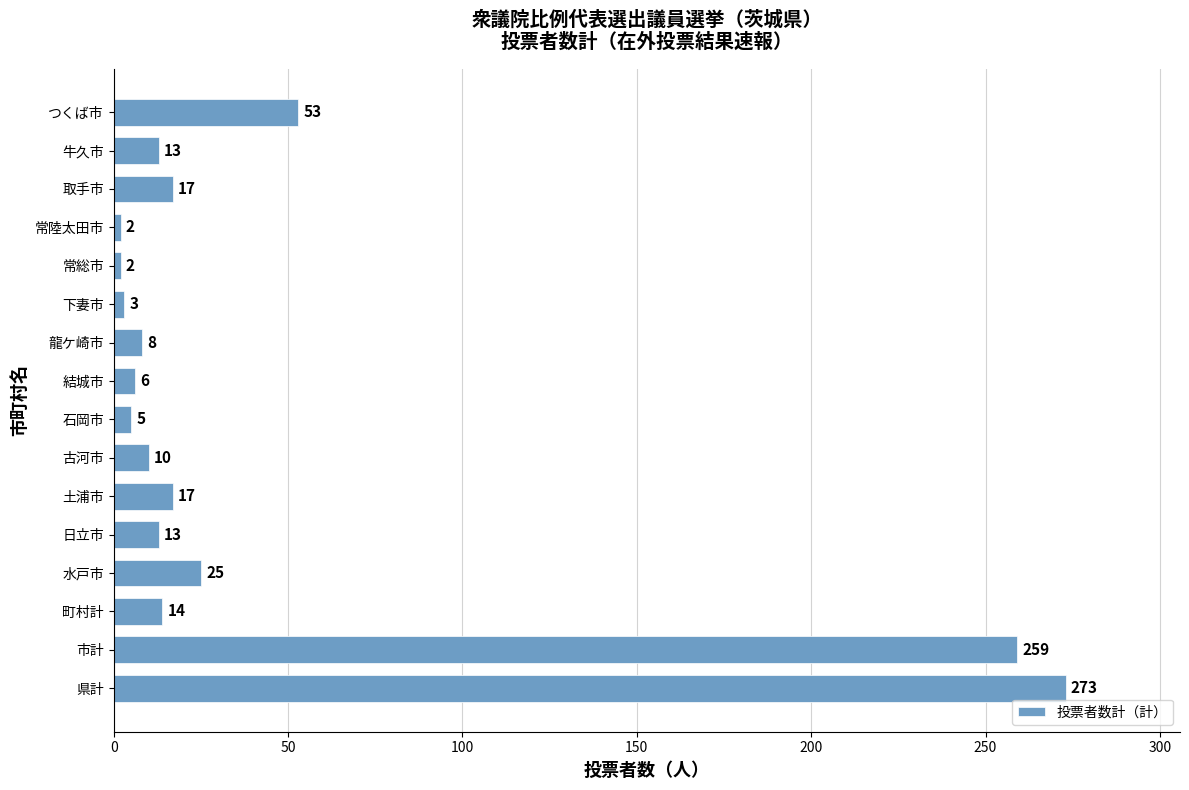

What is the sum of the values at 下妻市 and 水戸市?

28